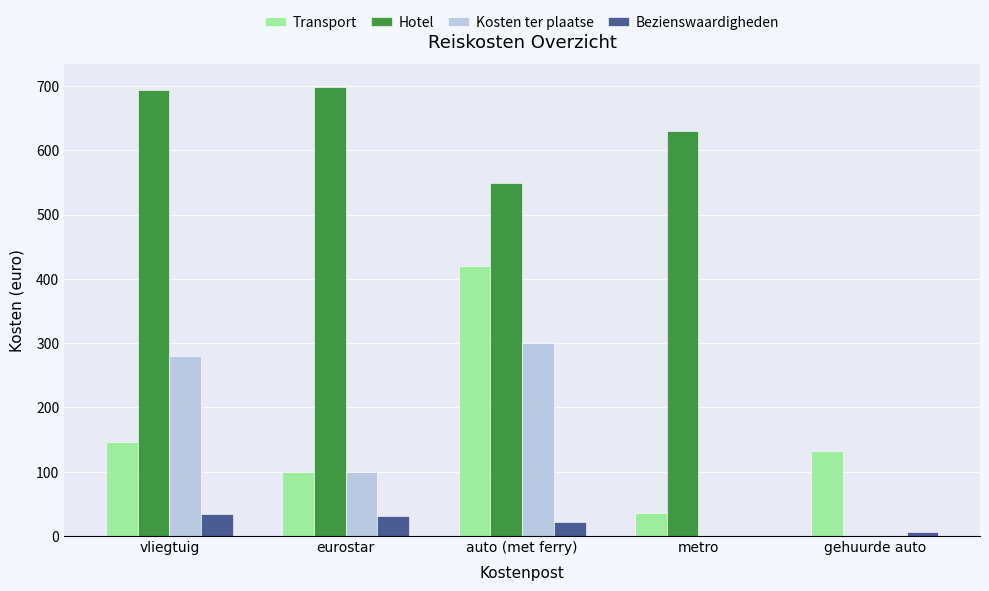

True or false: Bezienswaardigheden has a value of 31.0 at eurostar.

True